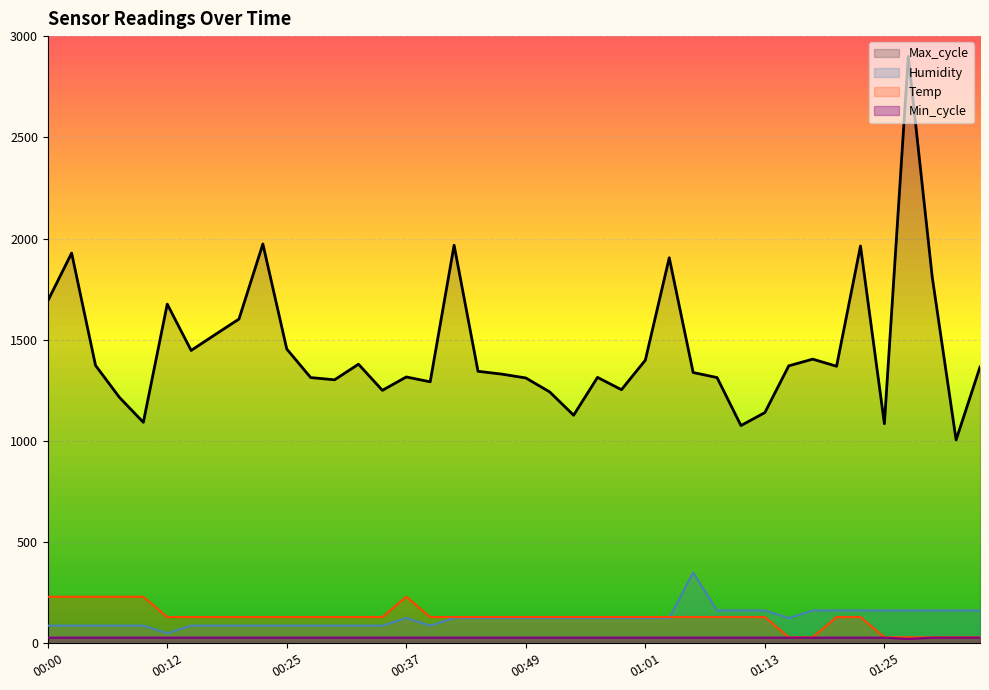

What is the difference between the maximum and minimum values in the Max_cycle series?

1895.0